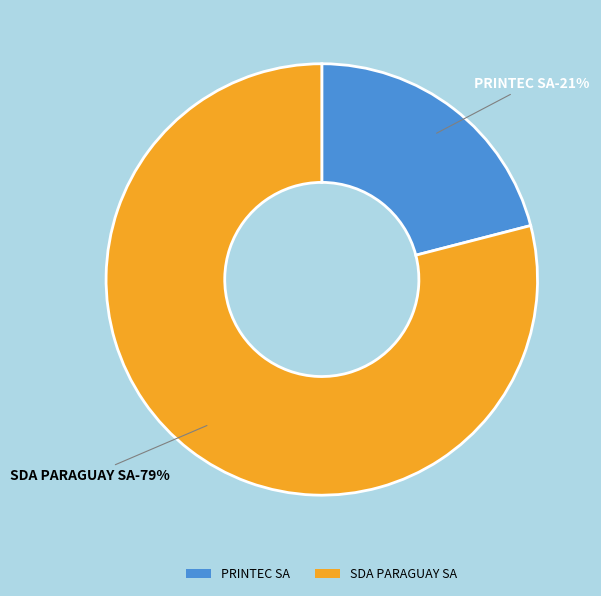

Rank the categories by value from highest to lowest.

SDA PARAGUAY SA, PRINTEC SA